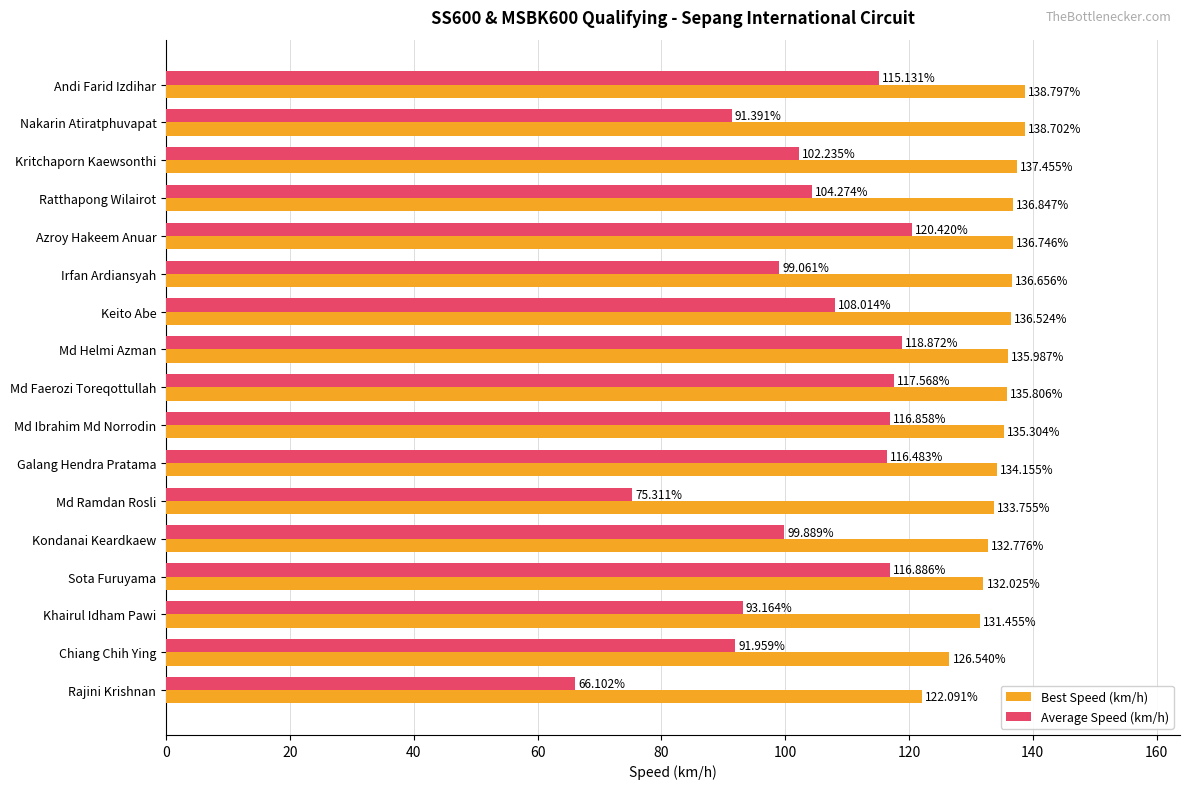

At which category is the sum across all series the highest?

Azroy Hakeem Anuar